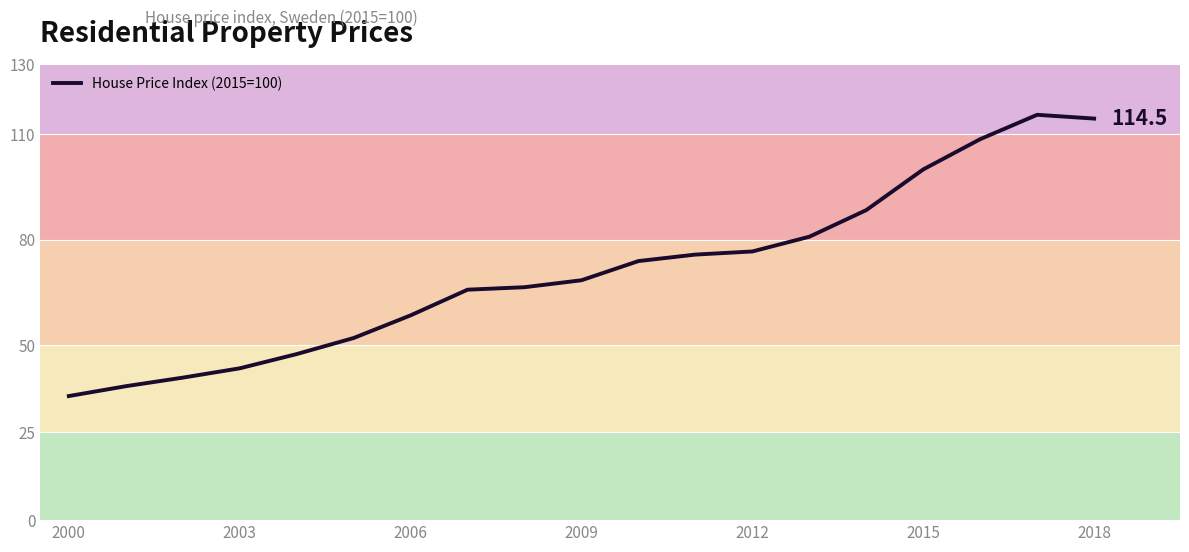

What is the minimum value shown in the chart?

35.4